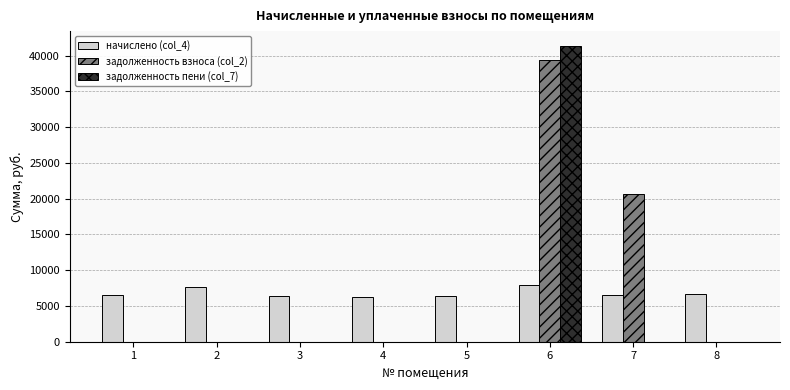

True or false: начислено (col_4) has a value of 2896.4 at 7.

False